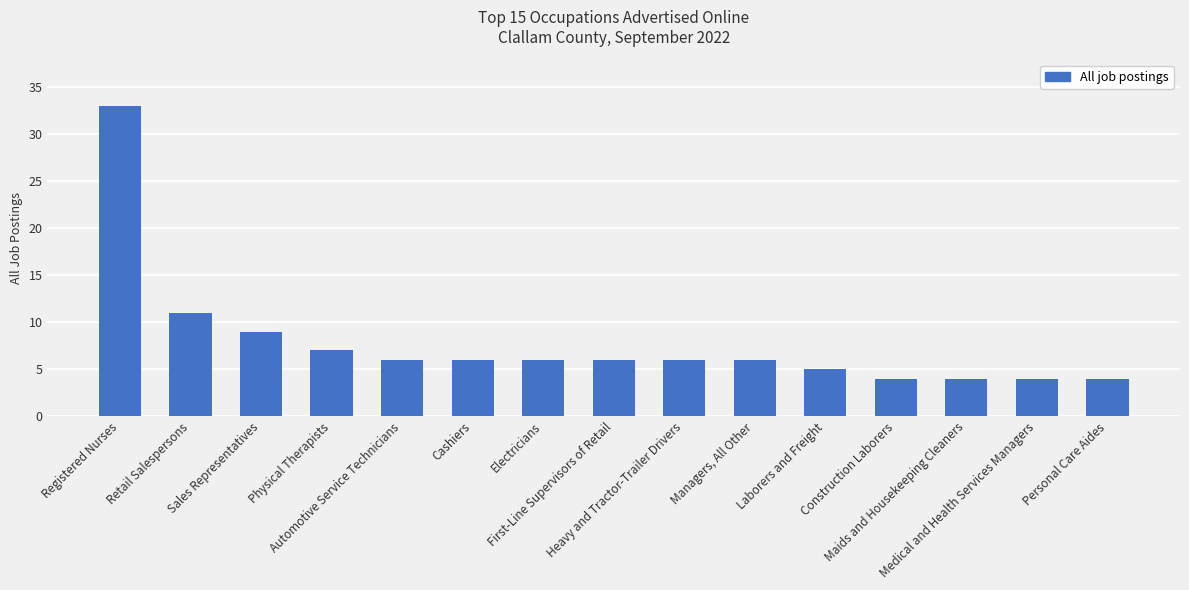

What is the label of the 6th bar from the right?

Managers, All Other